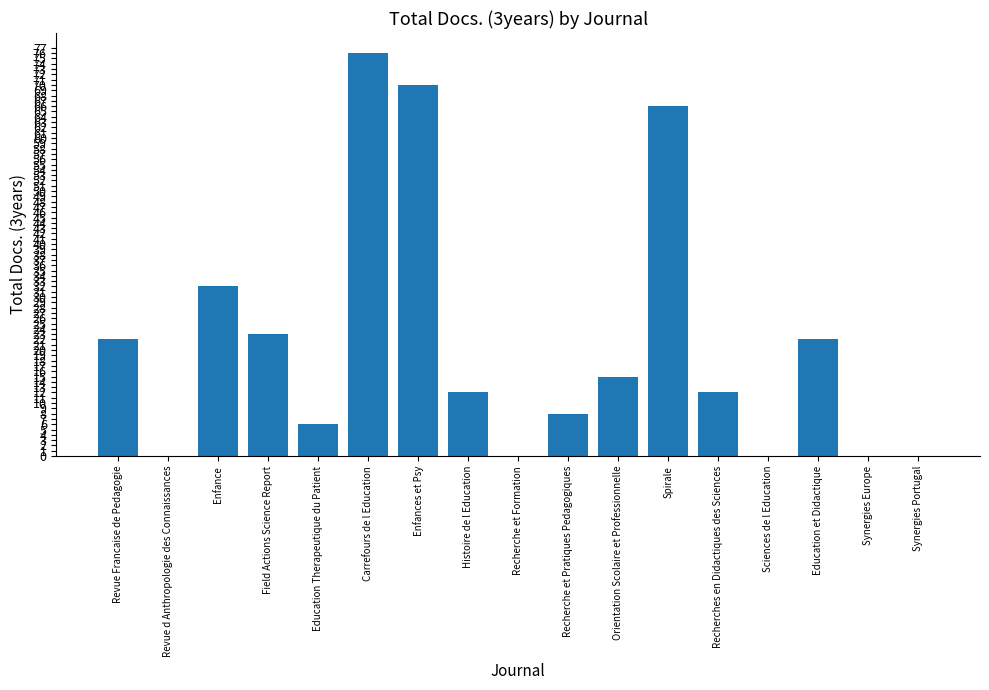

Is it true that the value at Recherches en Didactiques des Sciences is 4?

False